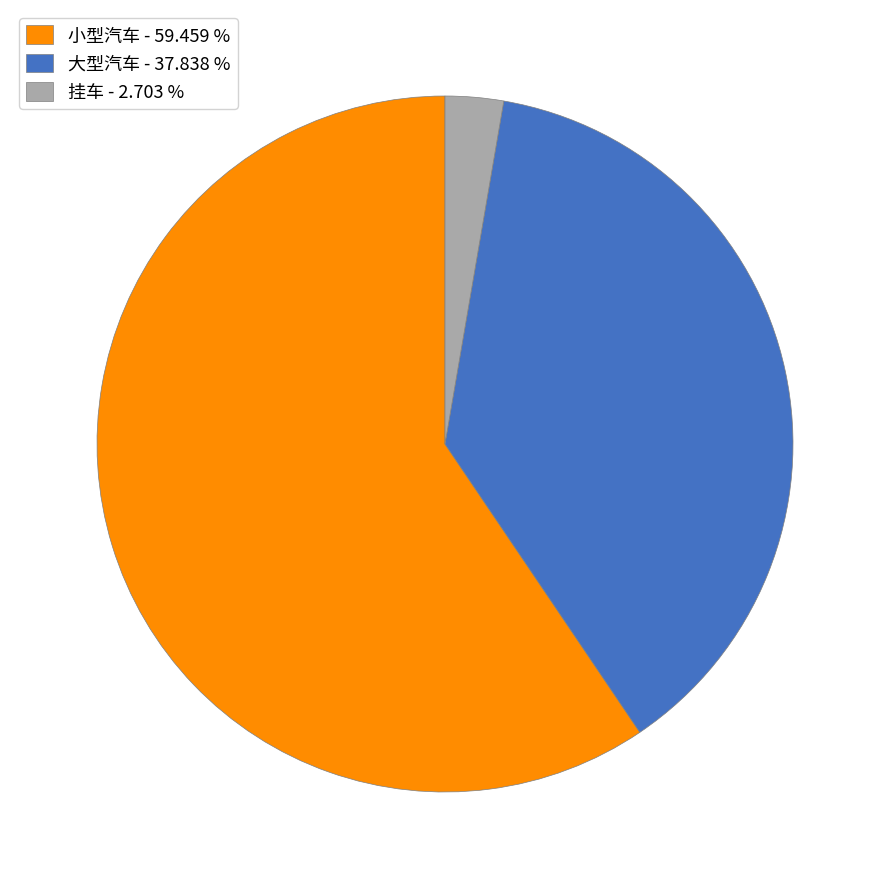

True or false: 小型汽车 accounts for 68% of the total.

False